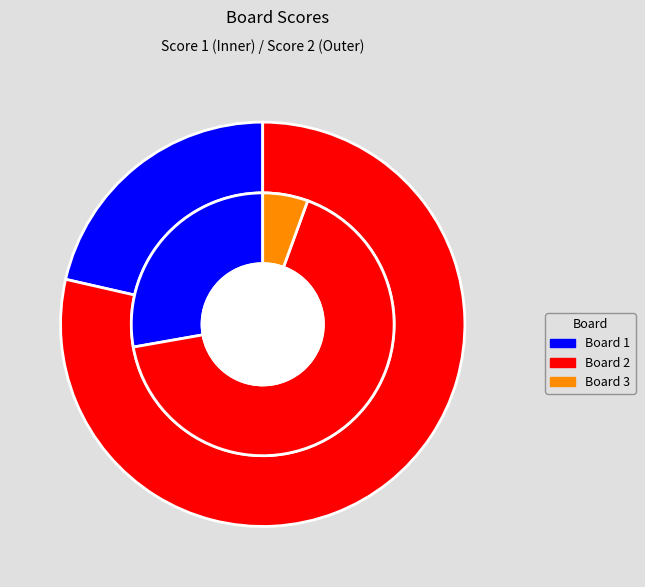

To the nearest percent, what is the difference between the largest and smallest slice percentages?

79%